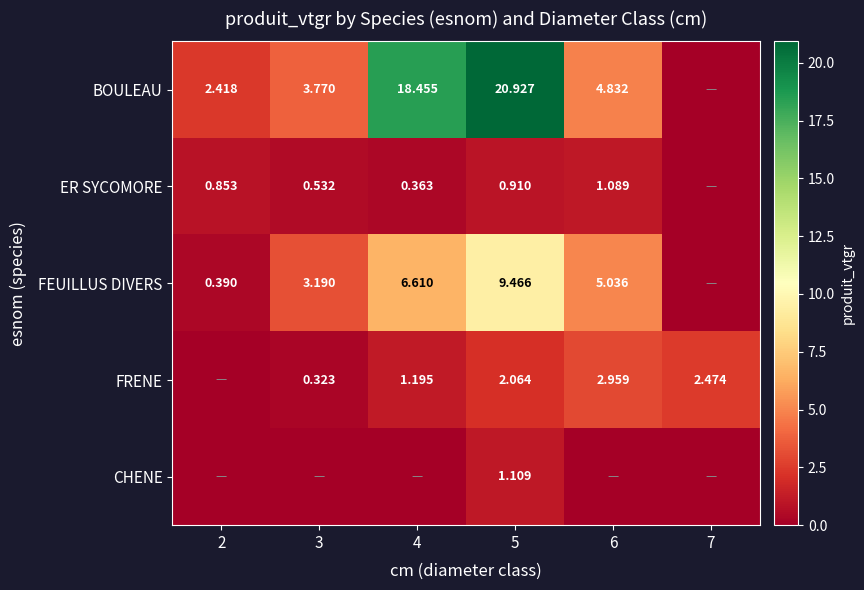

The value of BOULEAU at 2 is 3.4. True or false?

False